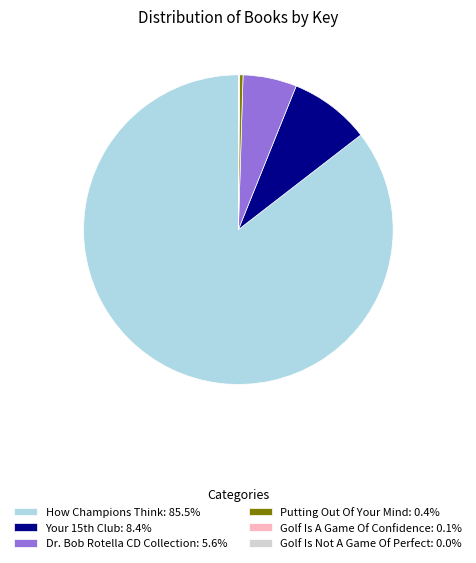

What is the ratio of the value at How Champions Think: 85.5% to the value at Putting Out Of Your Mind: 0.4%?

241.6